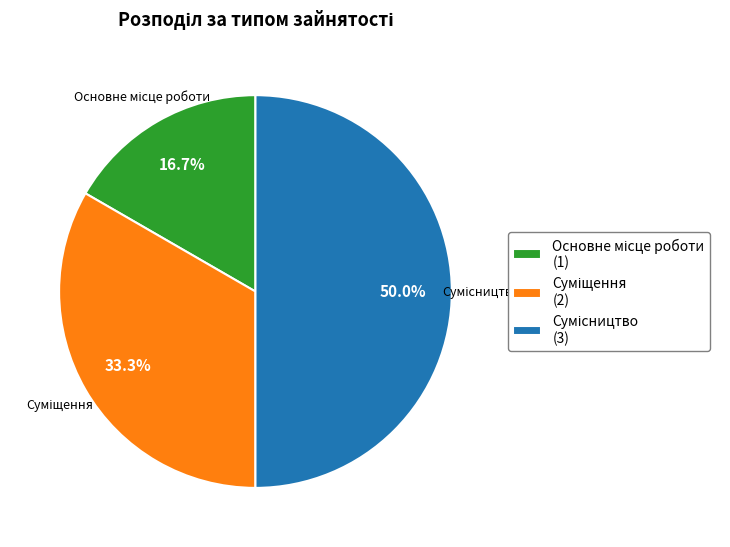

Is it true that Суміщення is 25% of the pie?

False